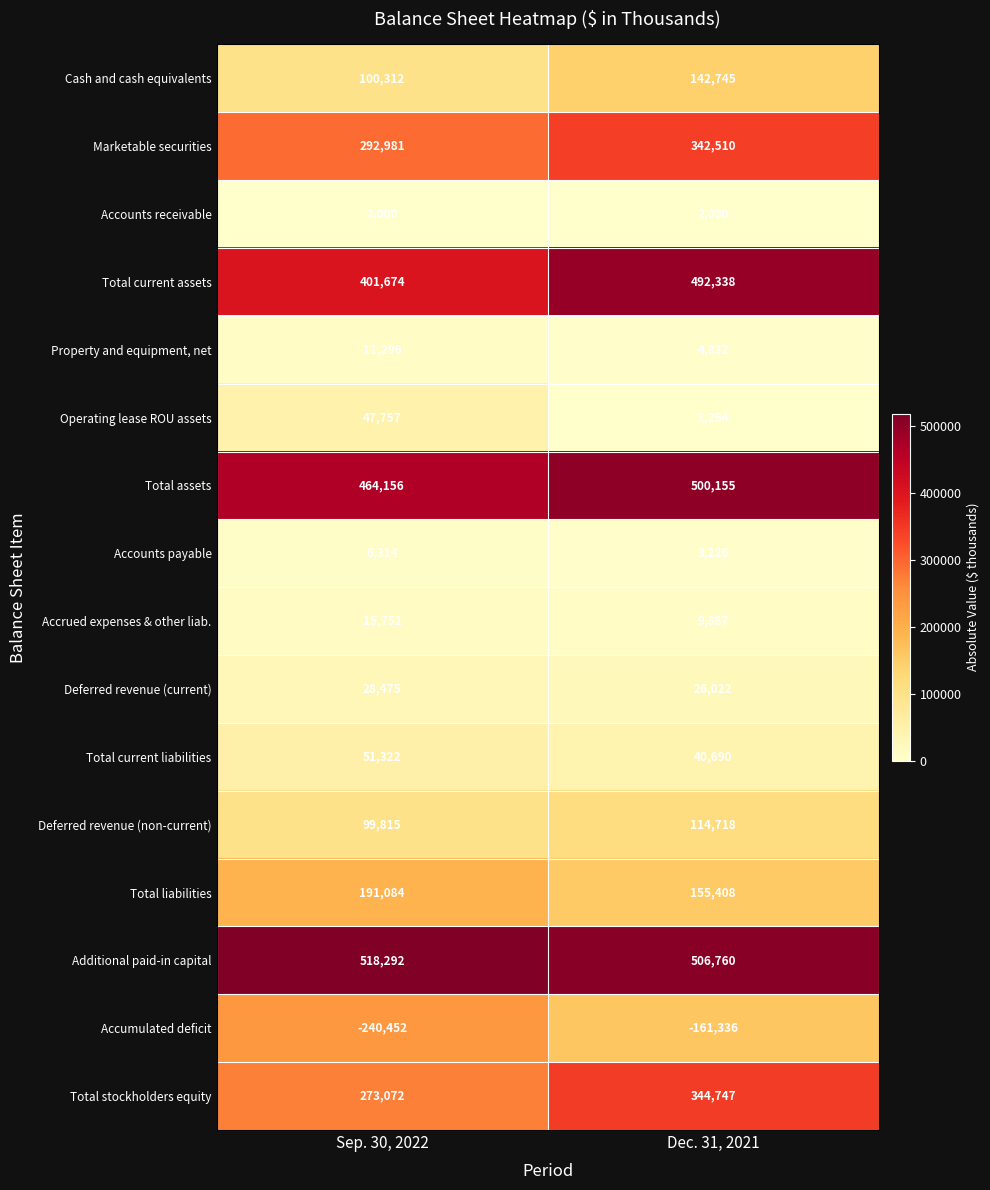

What is the spread (max minus min) of values at Dec. 31, 2021?

668096